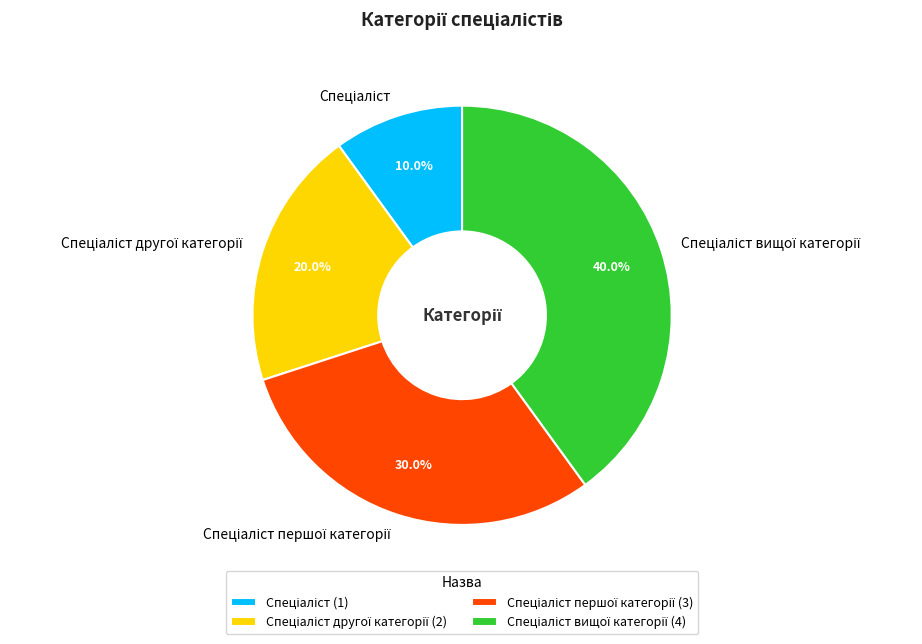

Does any single category account for the majority?

No